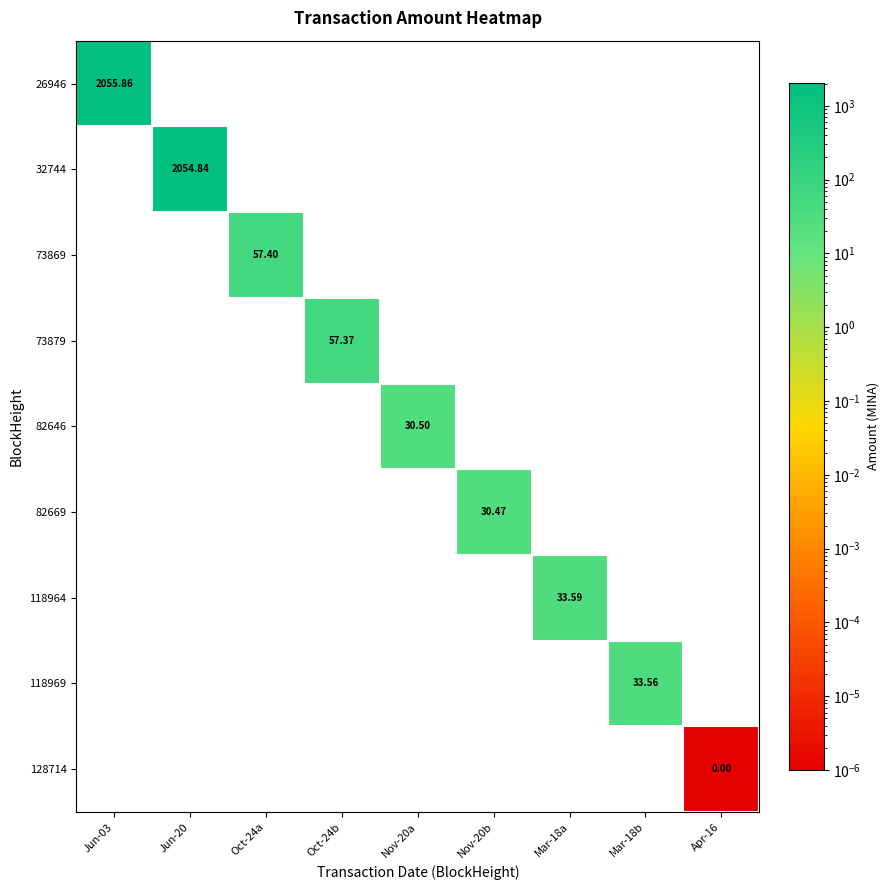

Between Nov-20b and Mar-18a, which is larger?

Mar-18a